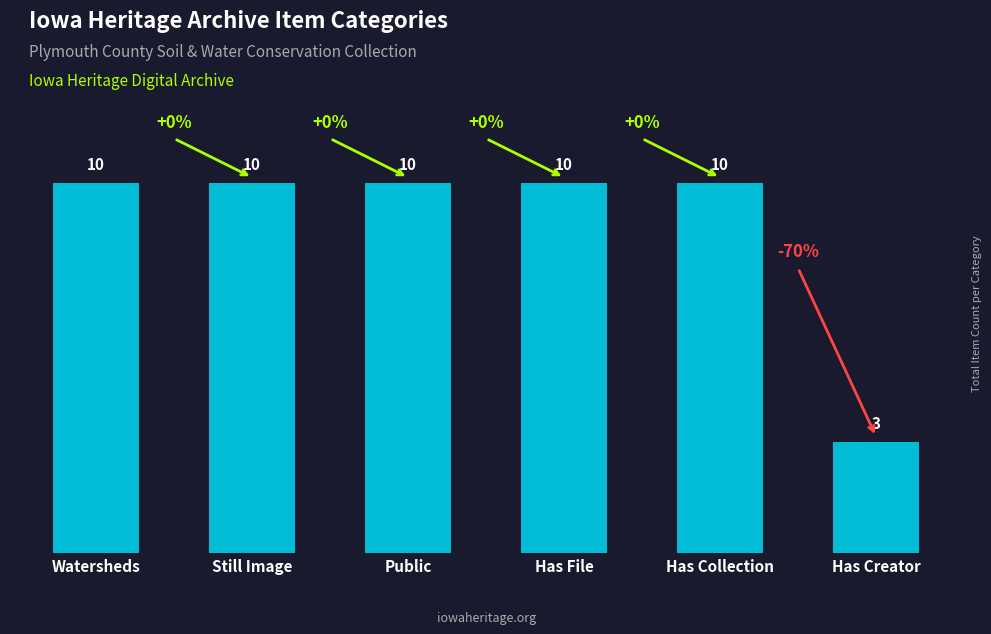

What is the label of the 4th bar from the left?

Has File